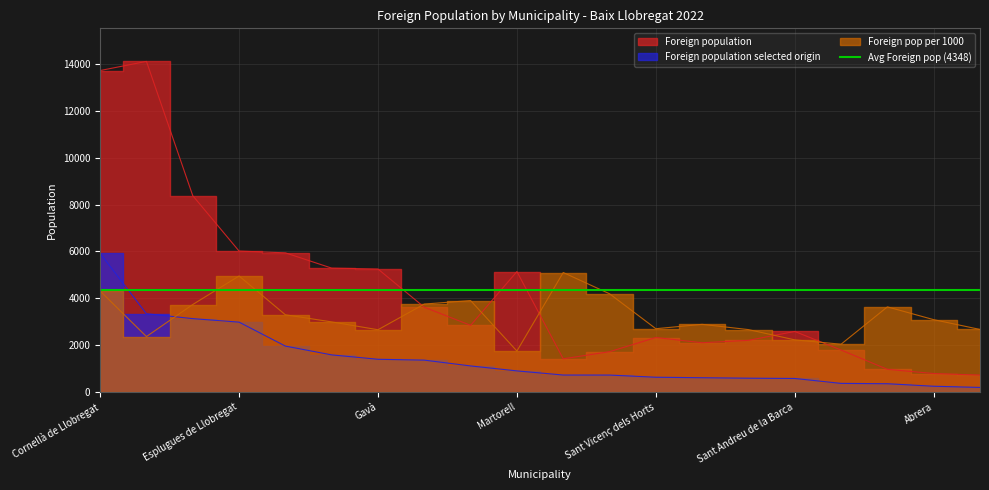

List the series in order of their overall mean, lowest first.

Foreign population selected origin, Foreign pop per 1000, Foreign population